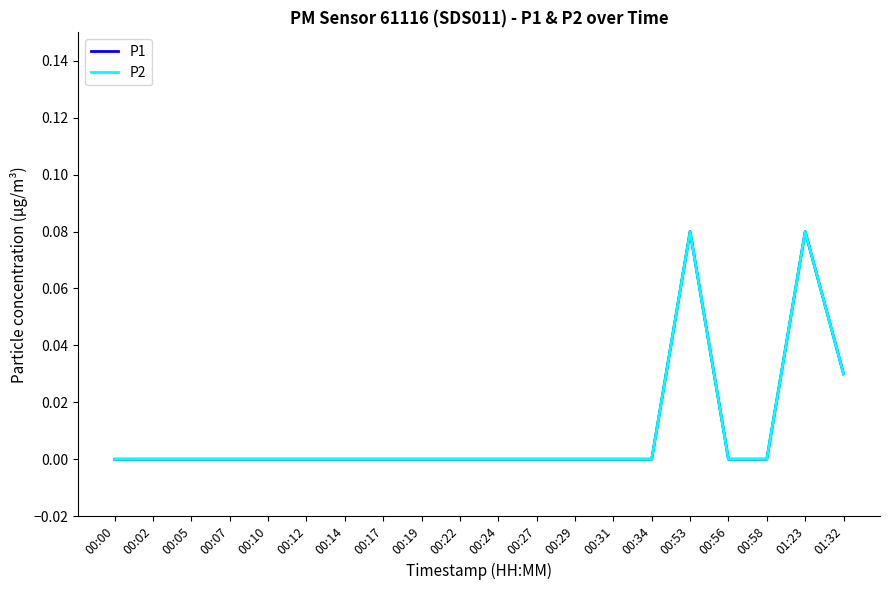

Where is P1 nearest to the value 0?

00:00